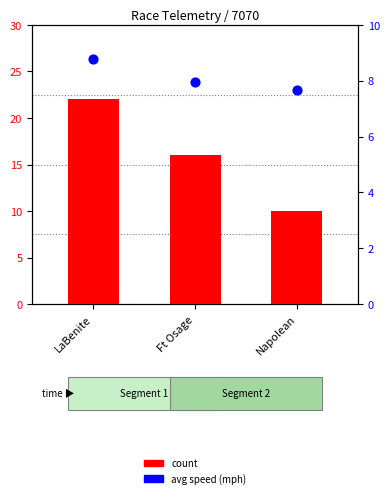

Which series has the largest total across all categories?

count